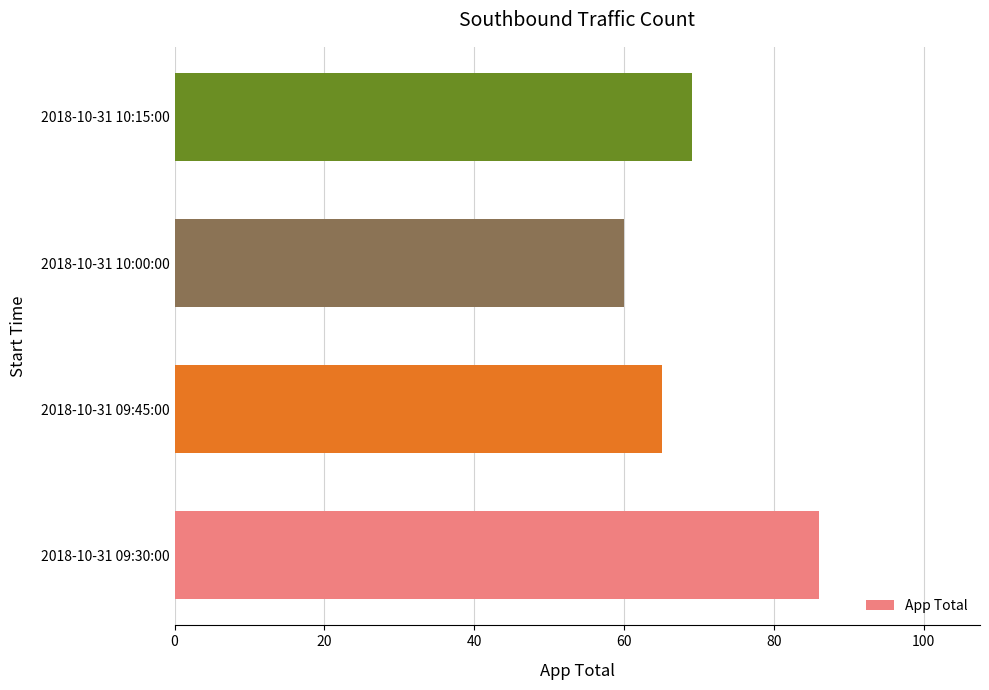

What is the difference between the second highest and second lowest values?

4